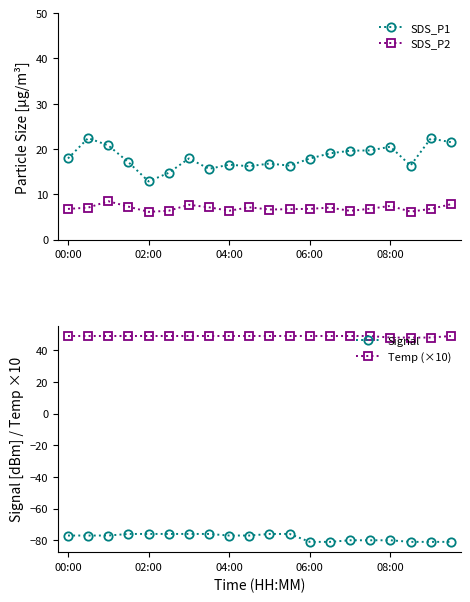

Rank the series by their maximum value, from highest to lowest.

Temp (×10), SDS_P1, SDS_P2, Signal